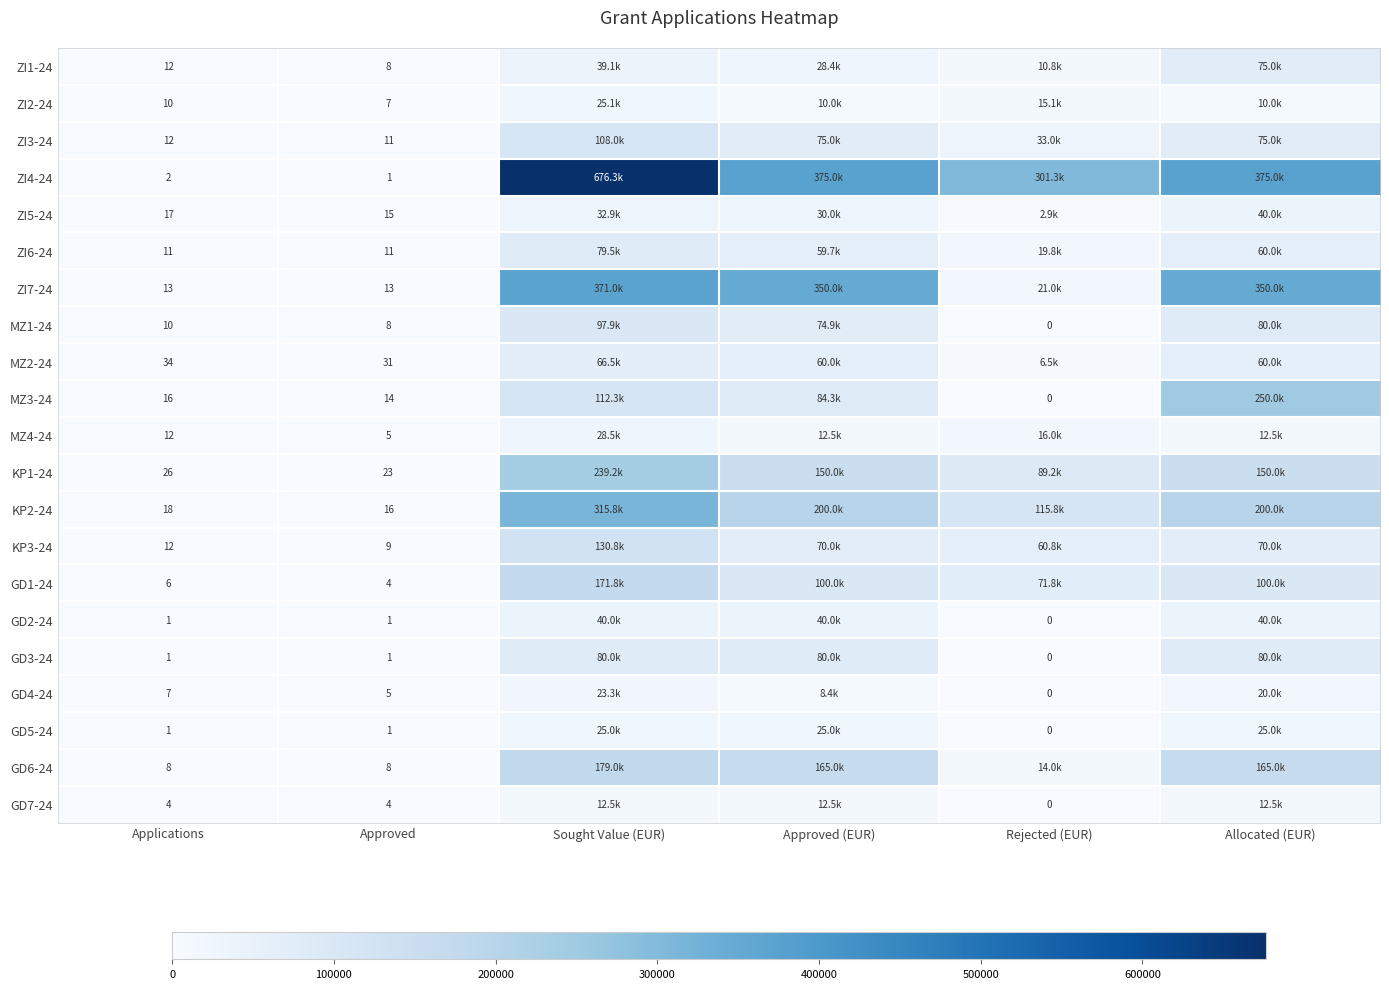

What is the approximate value of KP3-24 at Approved (EUR)?

70000.0